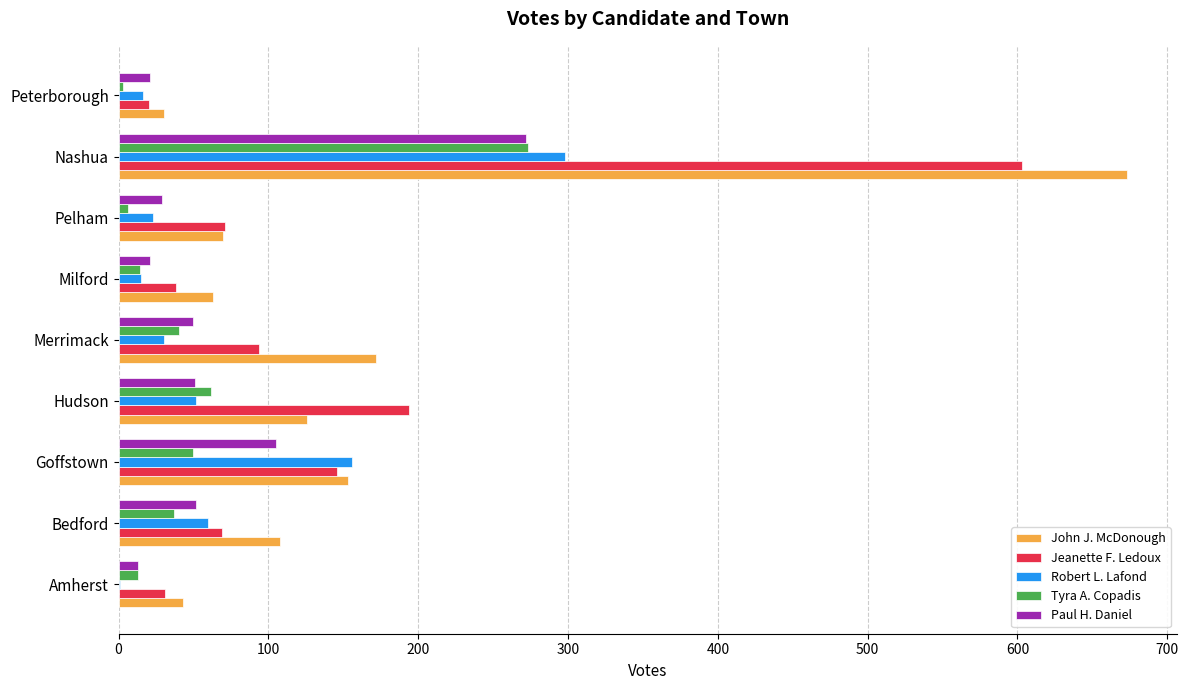

Which series changed the most between Hudson and Pelham?

Jeanette F. Ledoux